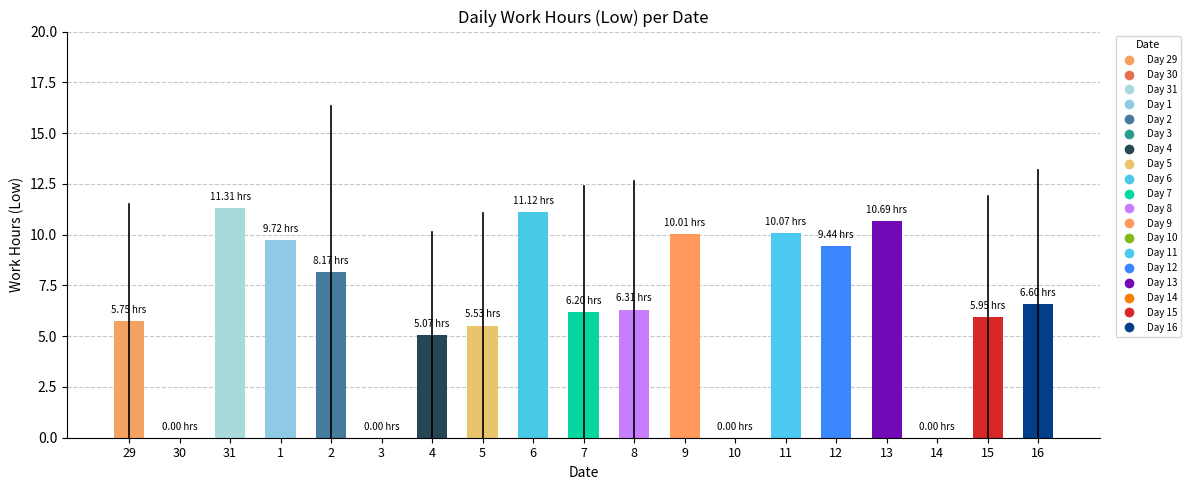

Is it true that the value at 3 is 6.3?

False